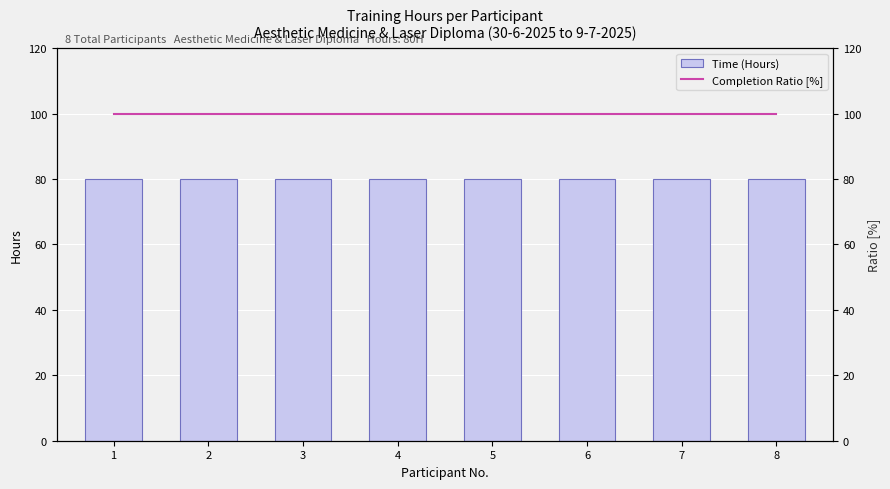

Which series has the widest spread of values?

Time (Hours)